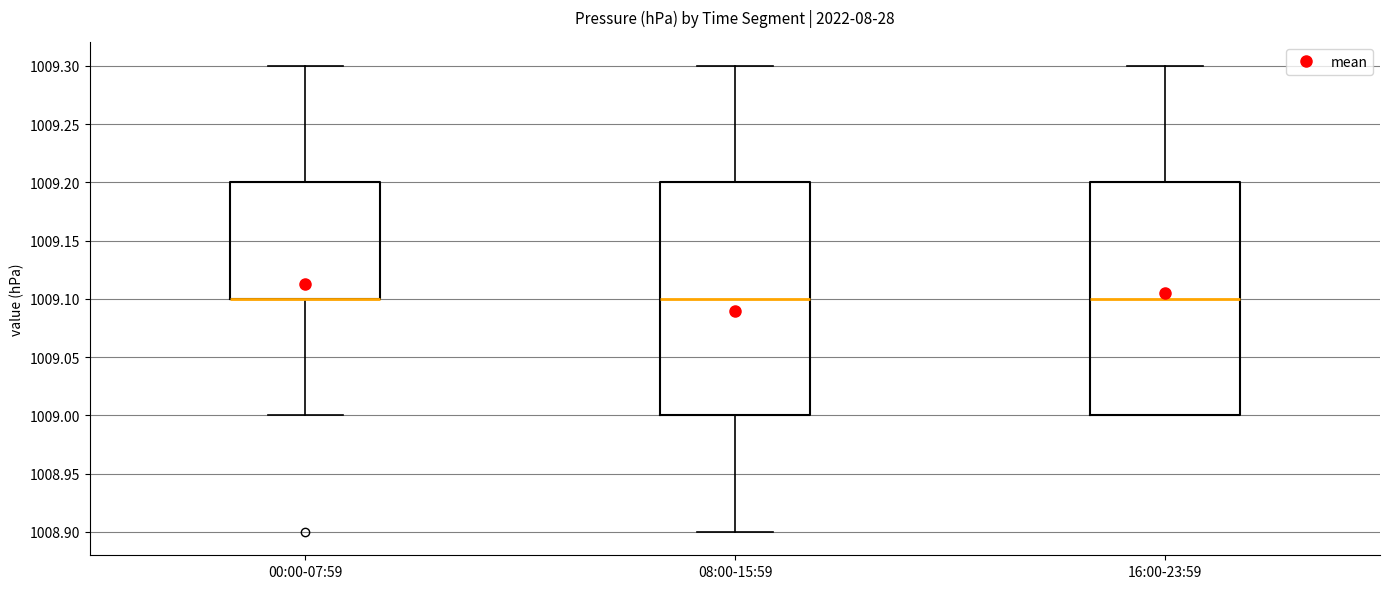

Reading left to right, transcribe this box plot: for each box, give where its median line is, the range the box spans, and where its two whiskers end, as read against the y-axis. The values are not printed on the chart, so give them approximately, as read against the axis.

00:00-07:59: median 1009.1 (drawn on the box's lower edge), box 1009.1 to 1009.2, whiskers 1009.0 to 1009.3
08:00-15:59: median 1009.1, box 1009.0 to 1009.2, whiskers 1008.9 to 1009.3
16:00-23:59: median 1009.1, box 1009.0 to 1009.2, whiskers 1009.0 to 1009.3